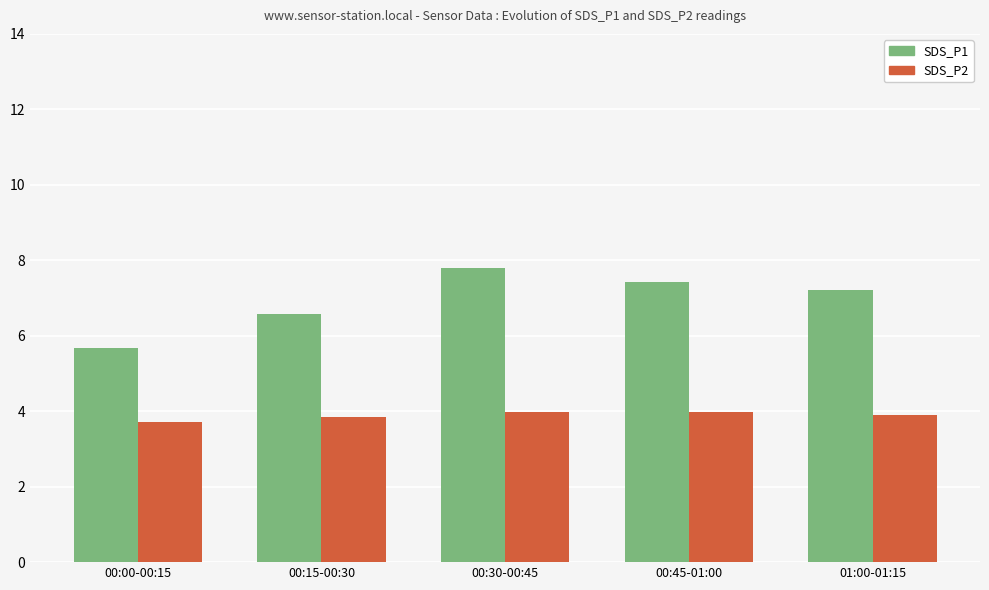

Reading left to right, extract all data points from this chart.

SDS_P1: 5.7	6.6	7.8	7.4	7.2
SDS_P2: 3.7	3.9	4.0	4.0	3.9